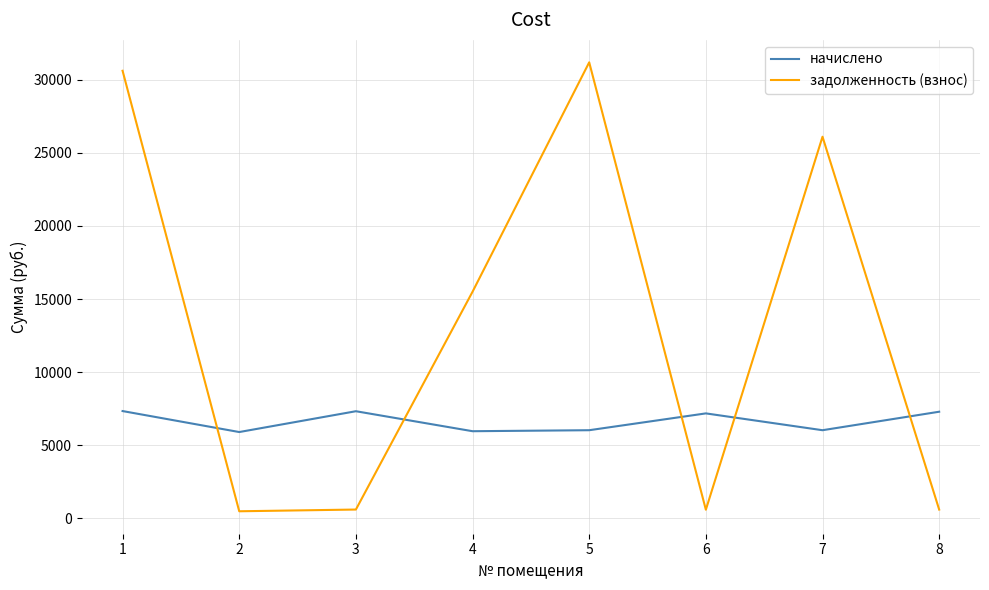

How many lines are shown in the chart?

2